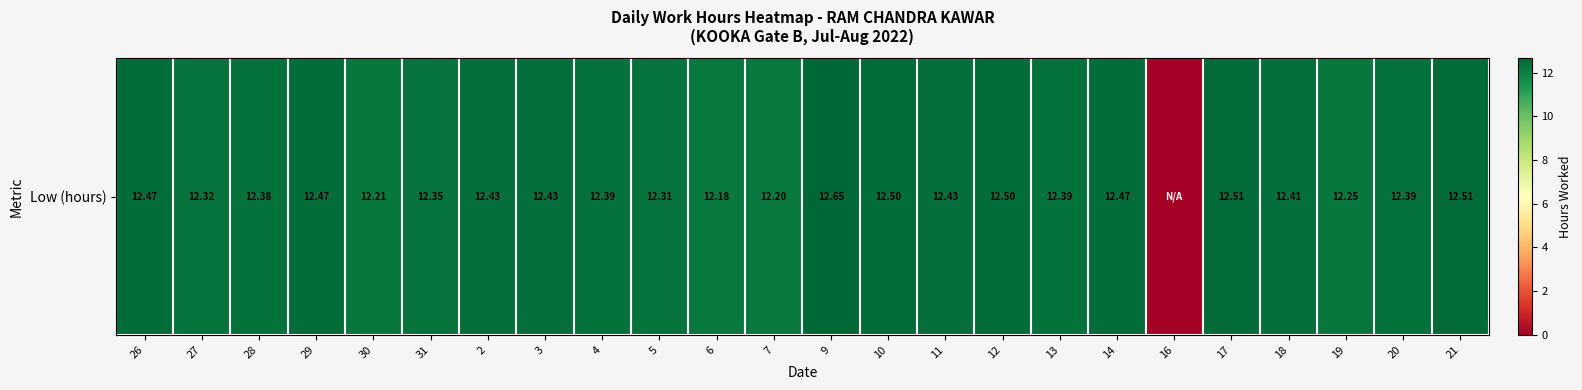

Which category has the lowest value across all series?

16